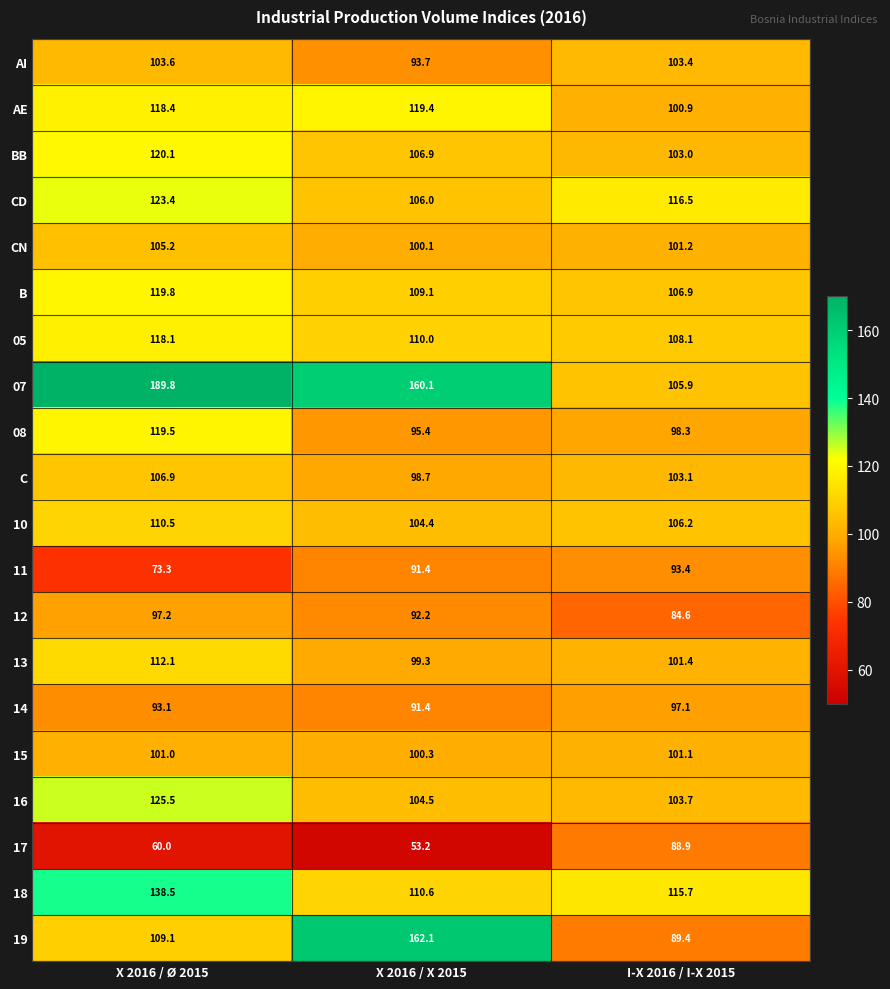

What is the difference between the 07 values at X 2016 / Ø 2015 and I-X 2016 / I-X 2015?

83.9